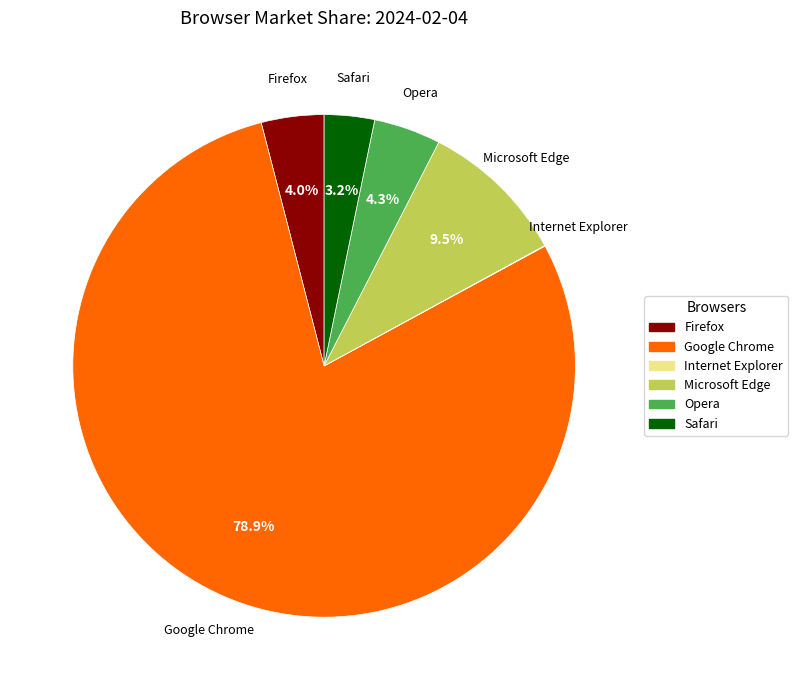

Approximately how many times larger is the value at Firefox compared to Safari?

1.2